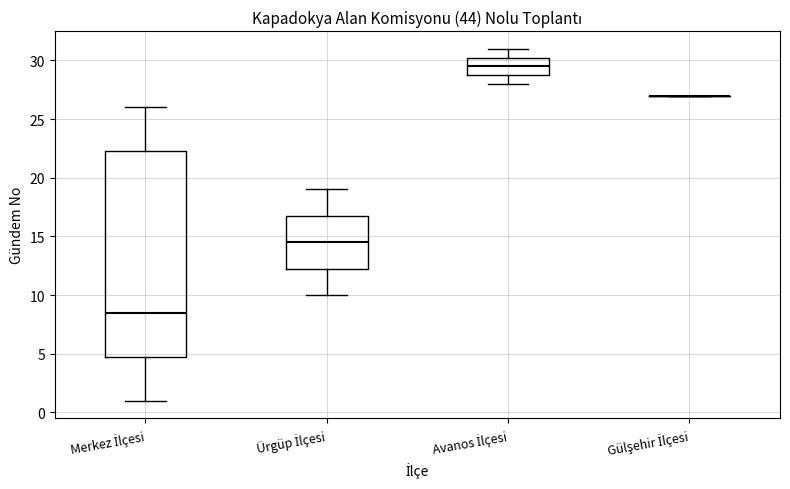

Where is the upper edge of the box for Ürgüp İlçesi on the y-axis? The values are not printed on the chart, so give them approximately, as read against the axis.

17.0